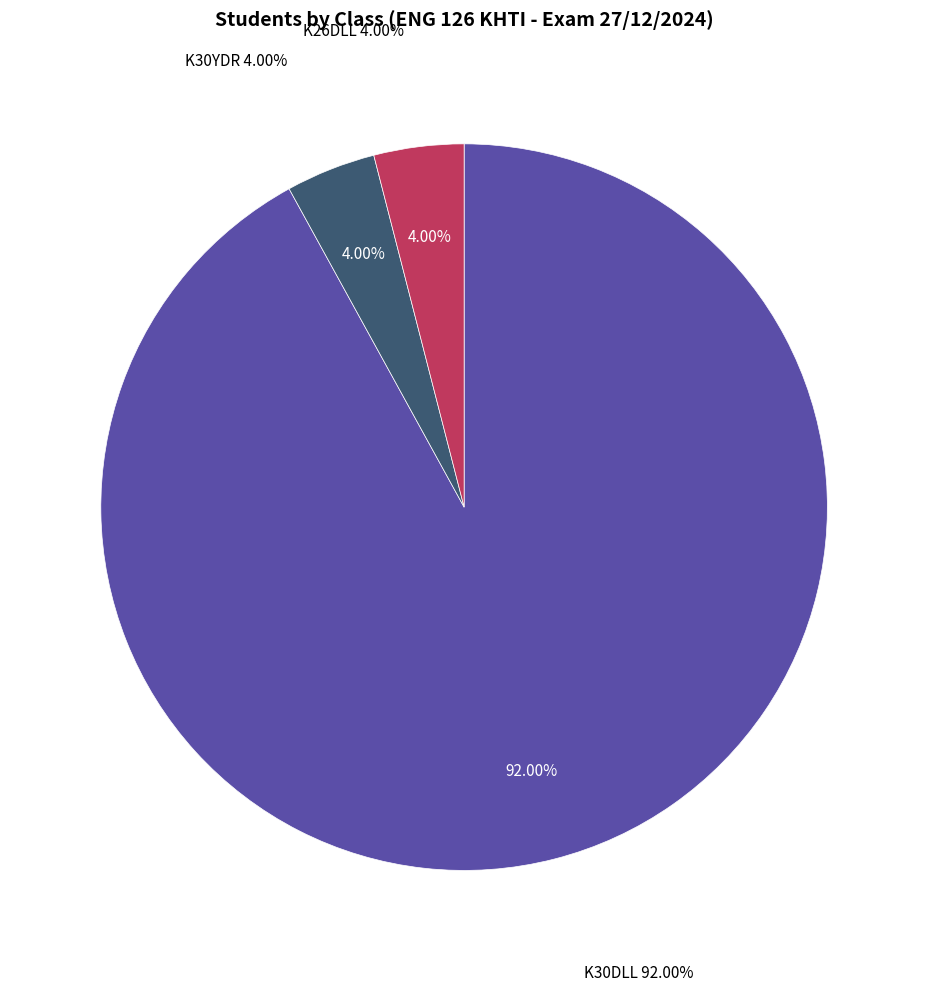

What is the largest slice in the pie chart?

K30DLL